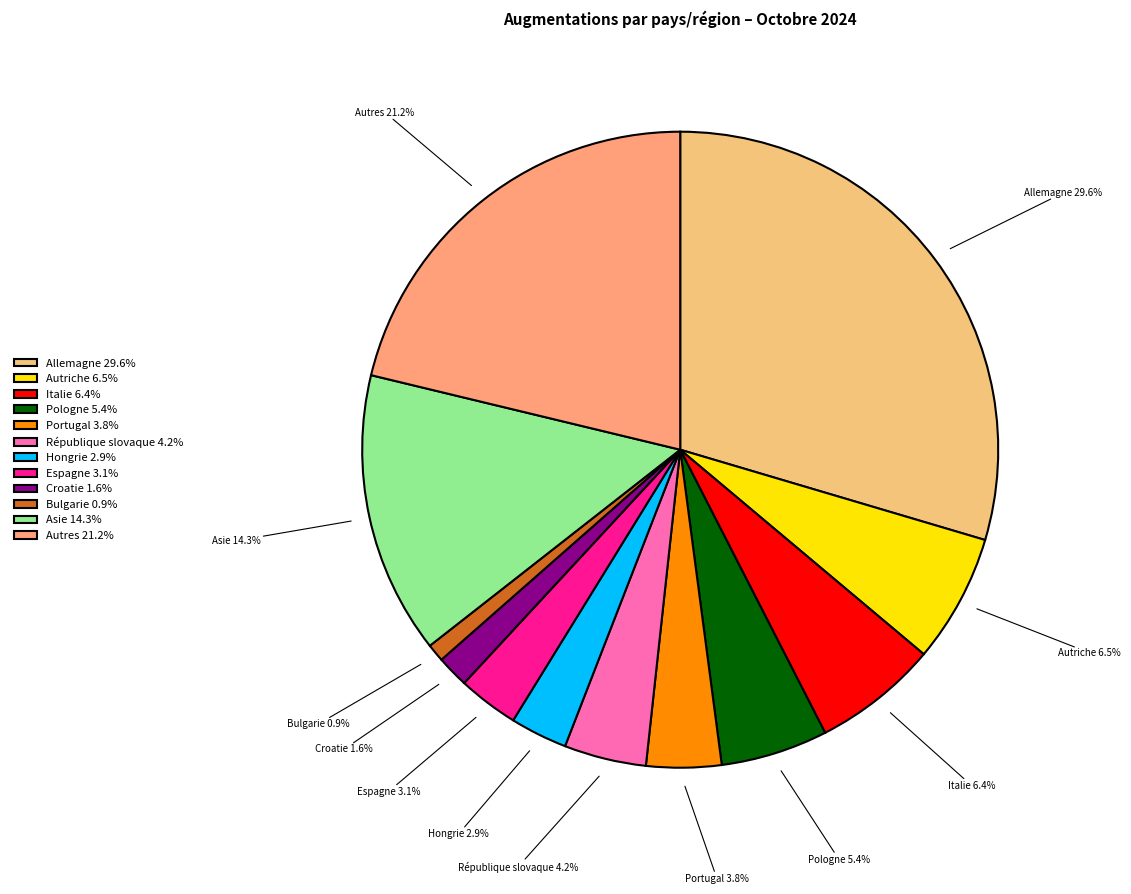

Does any single category account for the majority?

No